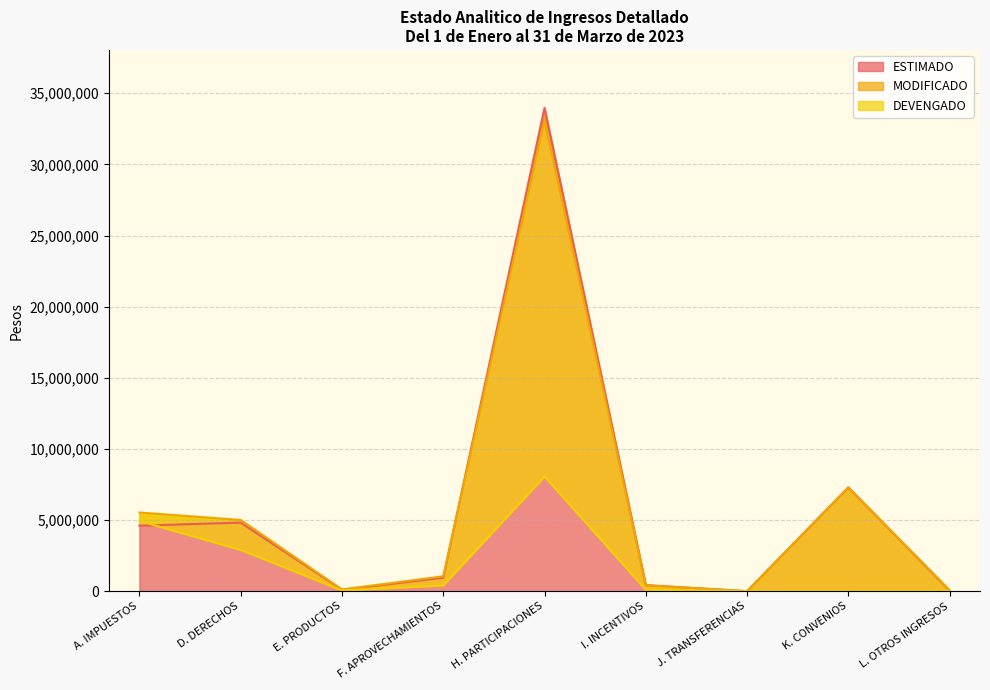

What is the label of the 2nd point from the right?

K. CONVENIOS